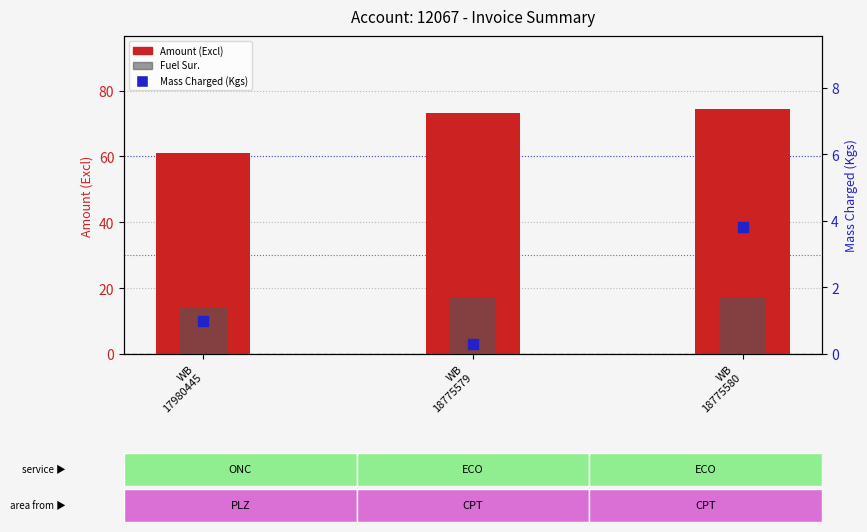

Is the value of Fuel Sur. at WB
18775580 greater than the value of Amount (Excl) at WB
18775579?

No